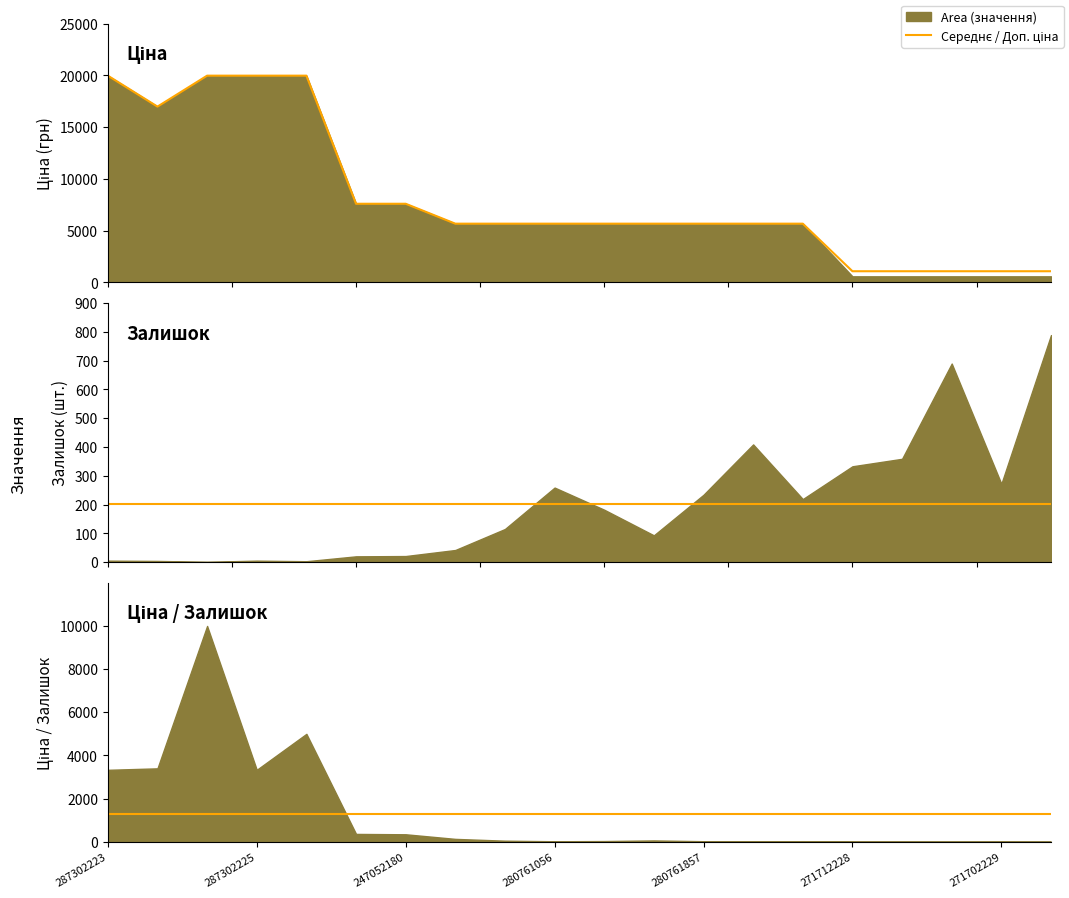

True or false: Середній залишок has more than 1 interior local peaks.

False